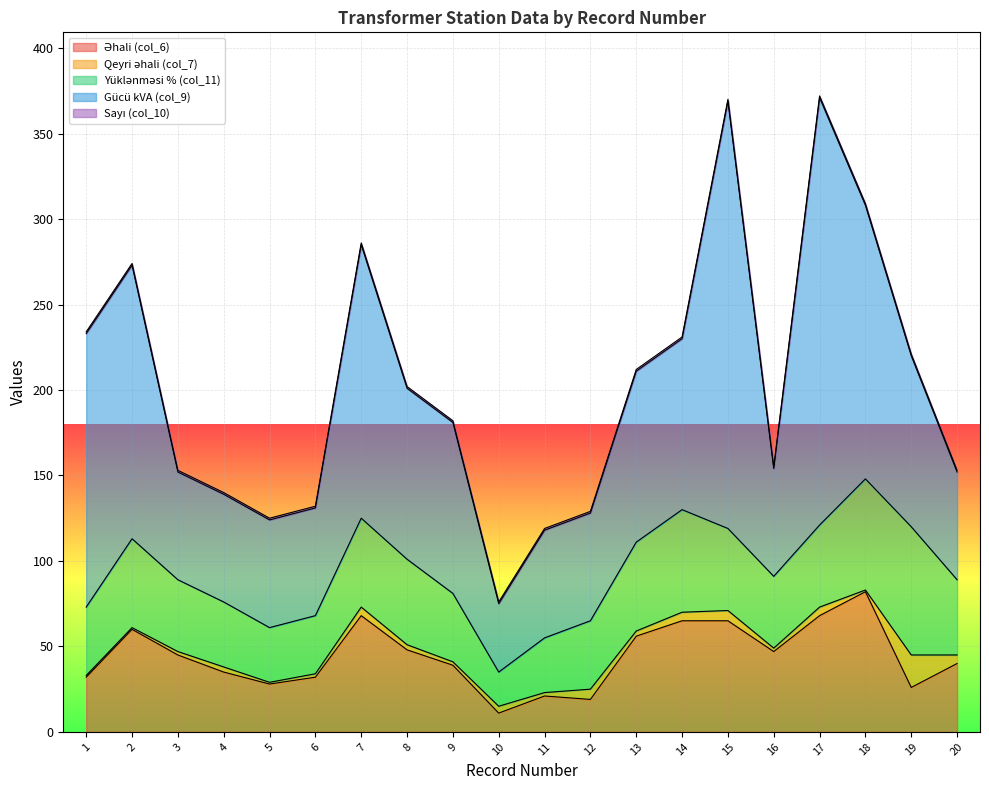

What is the difference between the Qeyri əhali (col_7) values at 11 and 4?

1